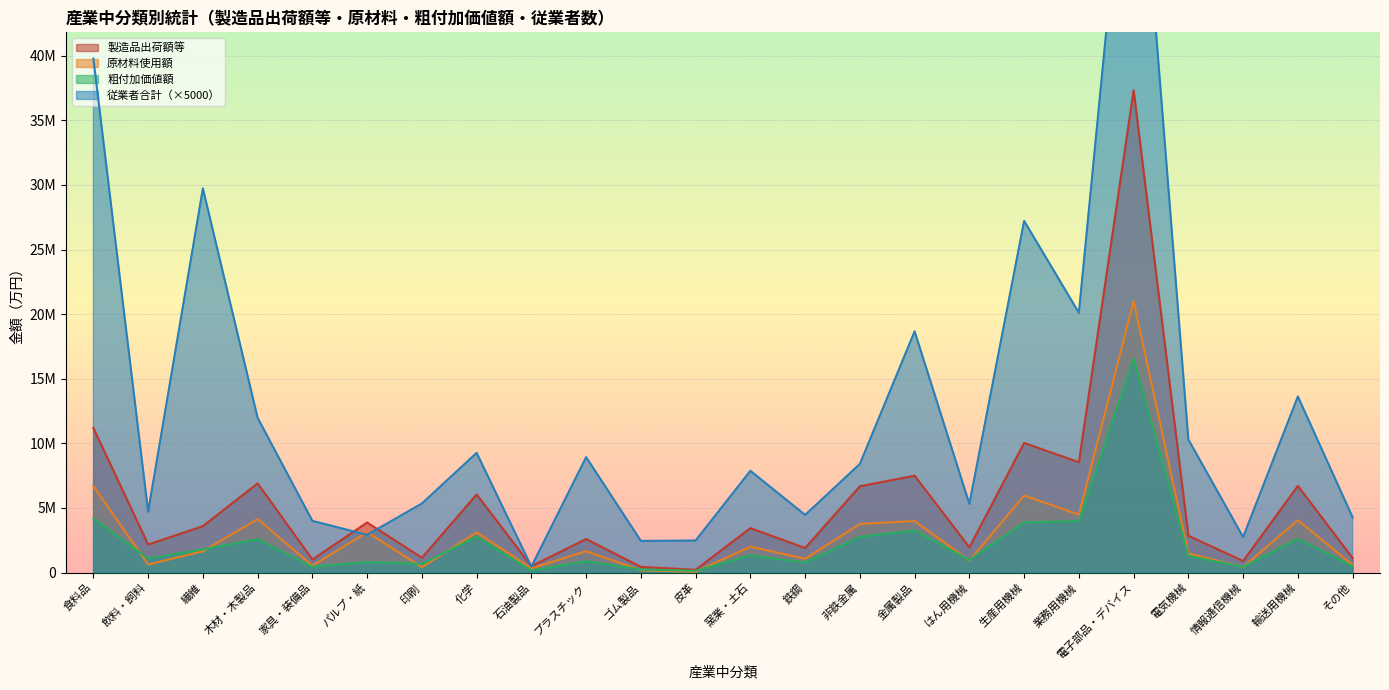

True or false: 従業者合計 has a value of 2745000 at 情報通信機械.

True